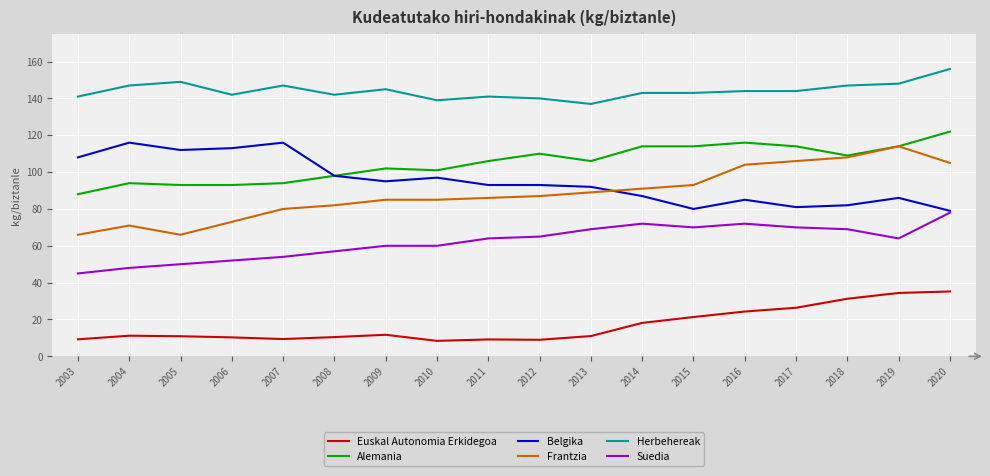

What is the minimum value shown in the chart?

8.4